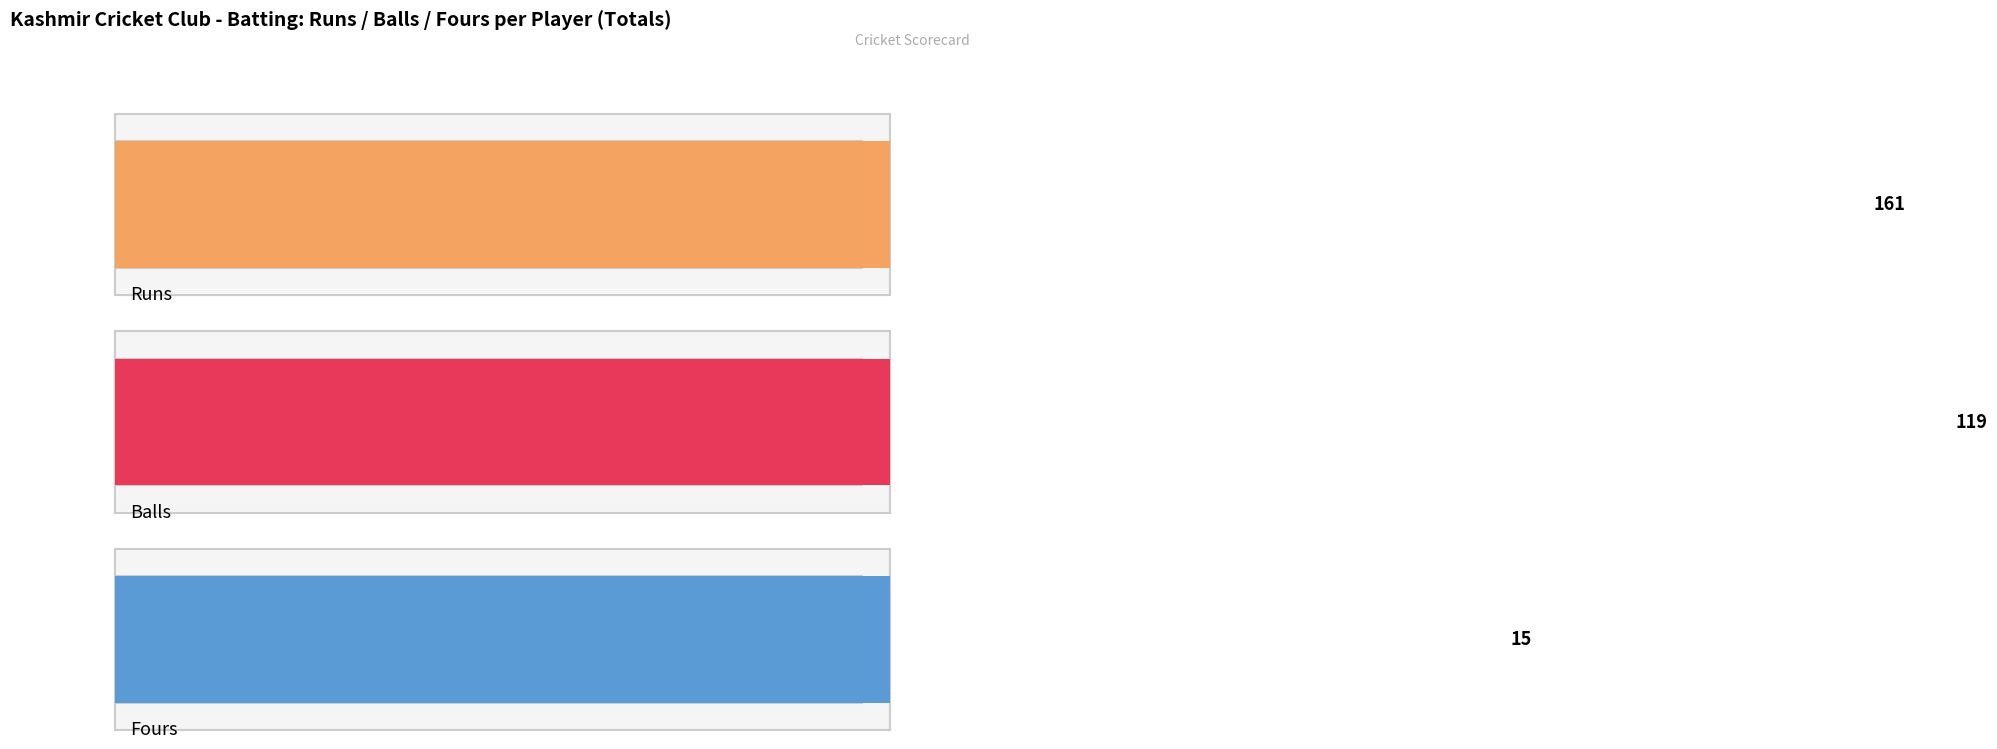

What is the sum of all Balls values?

119